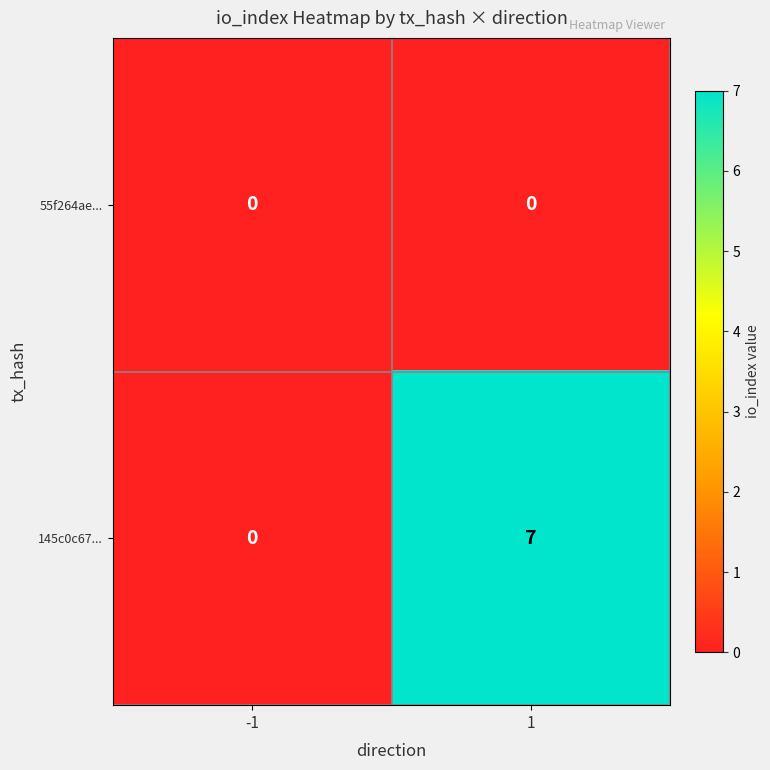

Reading right to left, transcribe all the data shown in this chart.

55f264ae...: 0	0
145c0c67...: 7	0